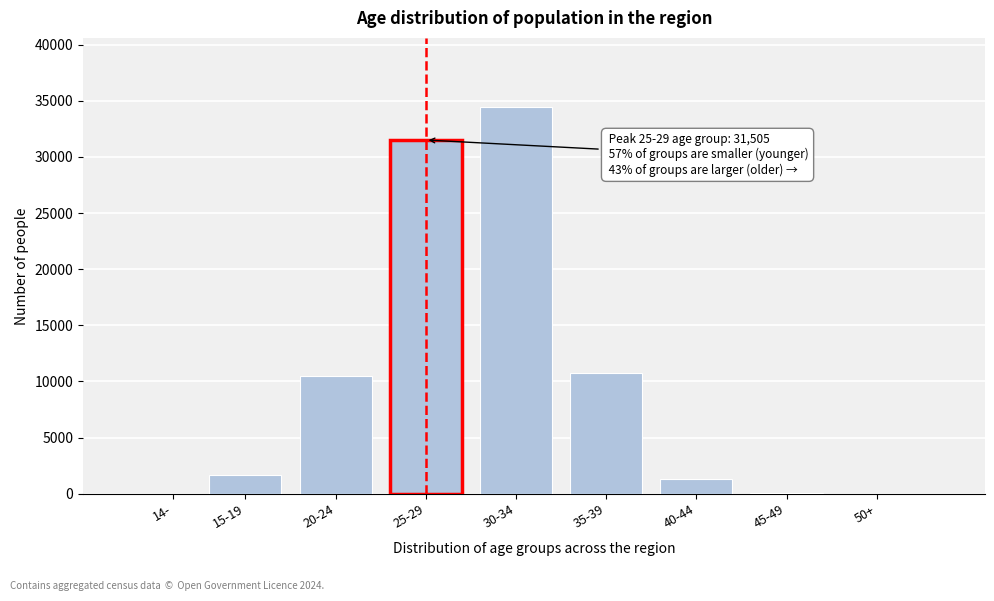

What is the maximum value shown in the chart?

34406